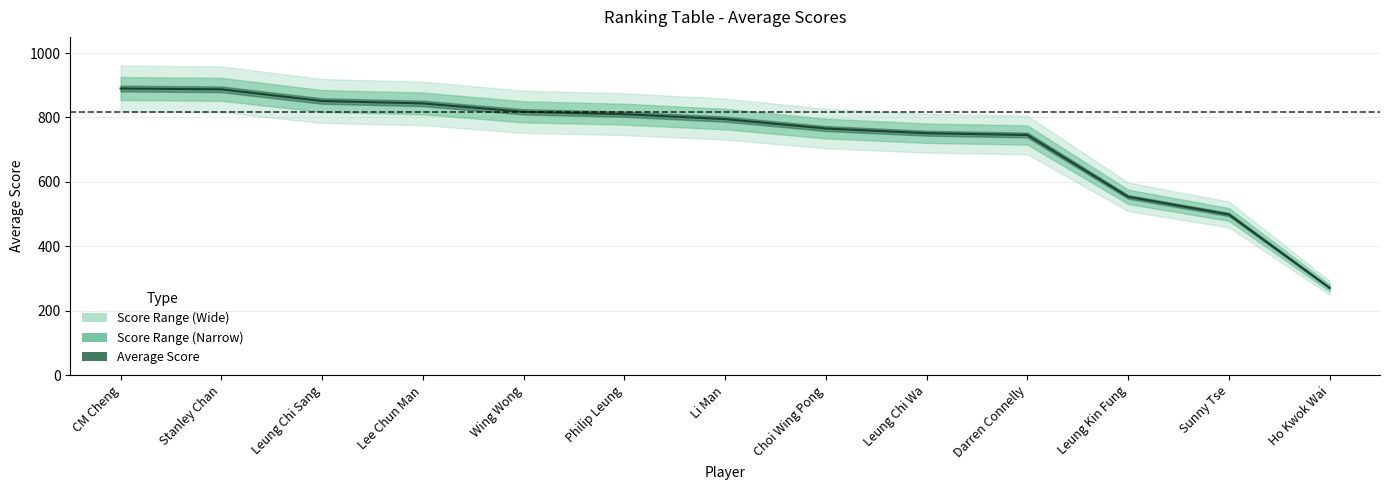

True or false: there are more than 1 points higher than both neighbors.

False